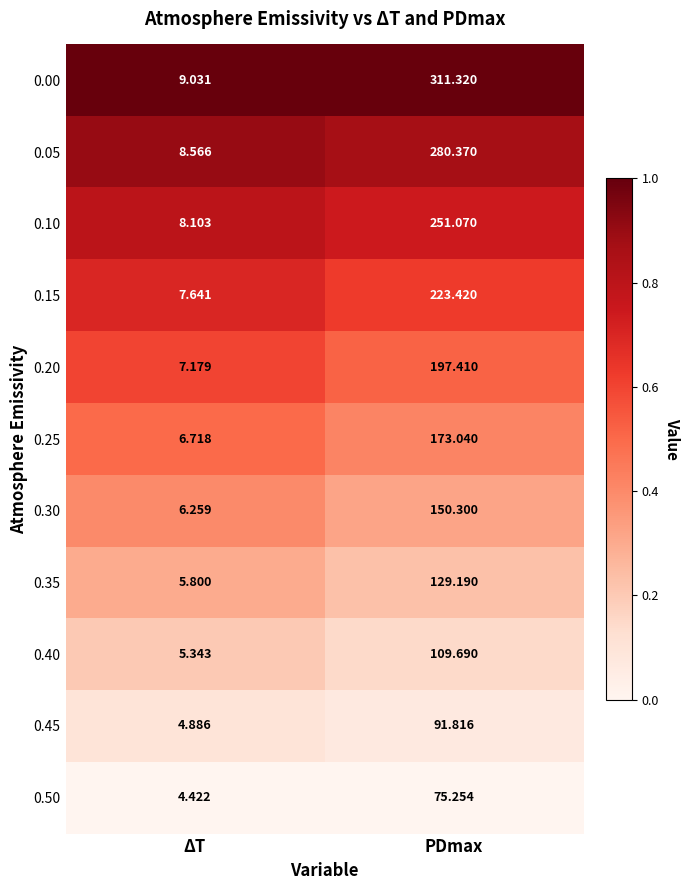

At which label does 0.10 first exceed 251?

PDmax